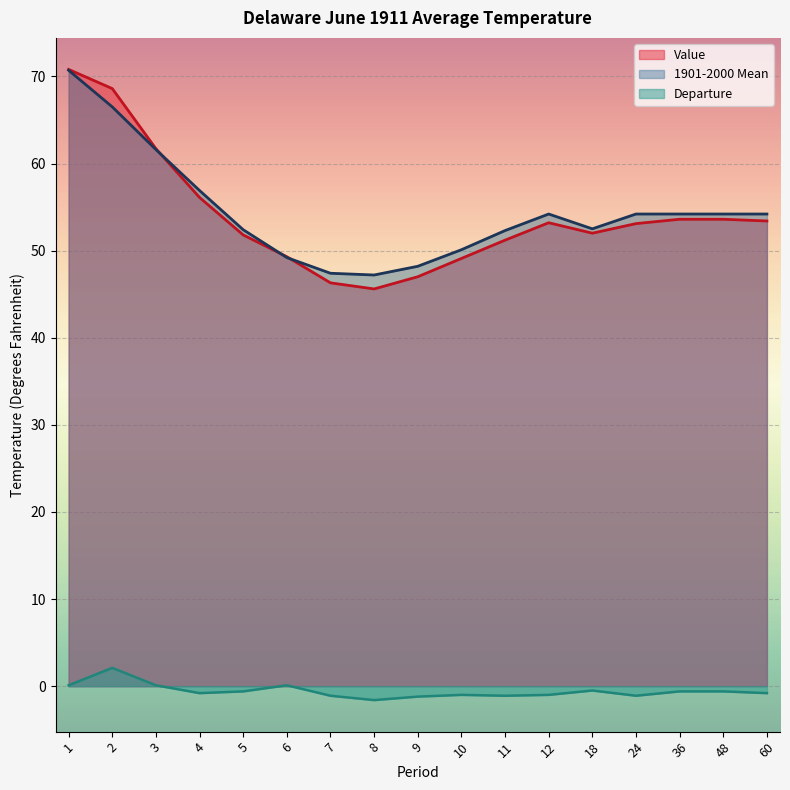

What is the sum of all 1901-2000 Mean values?

926.0